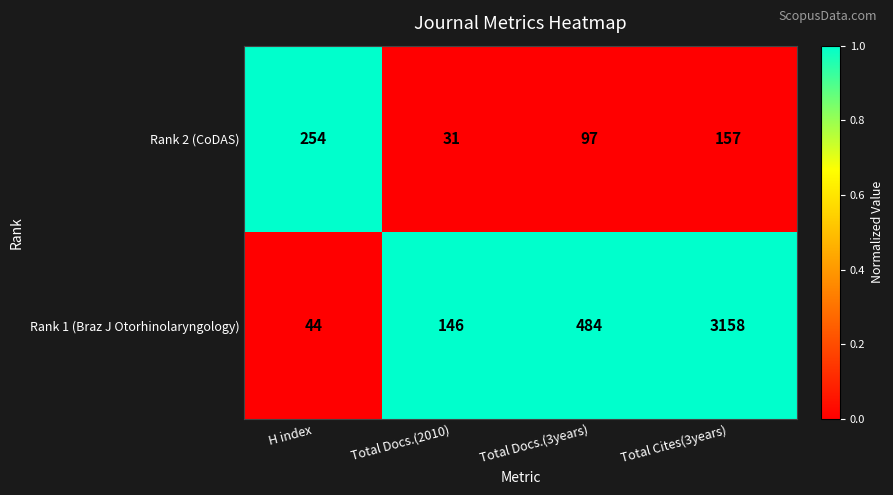

How many categories are shown in the chart?

4